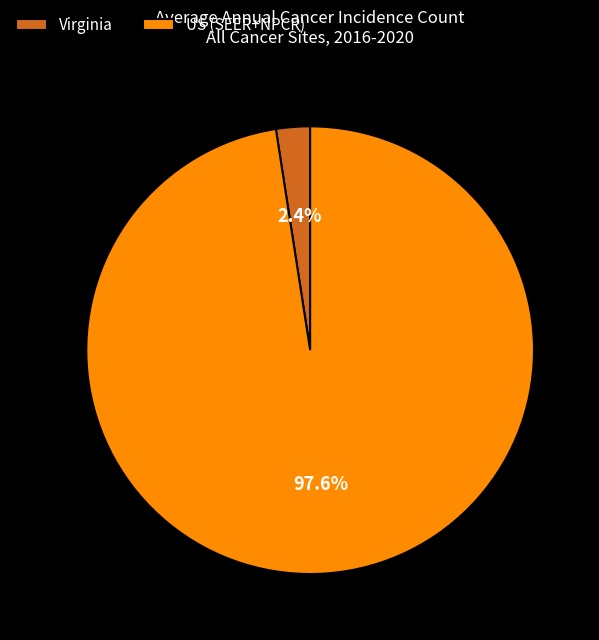

Combined, do Virginia and US (SEER+NPCR) account for over 50%?

Yes